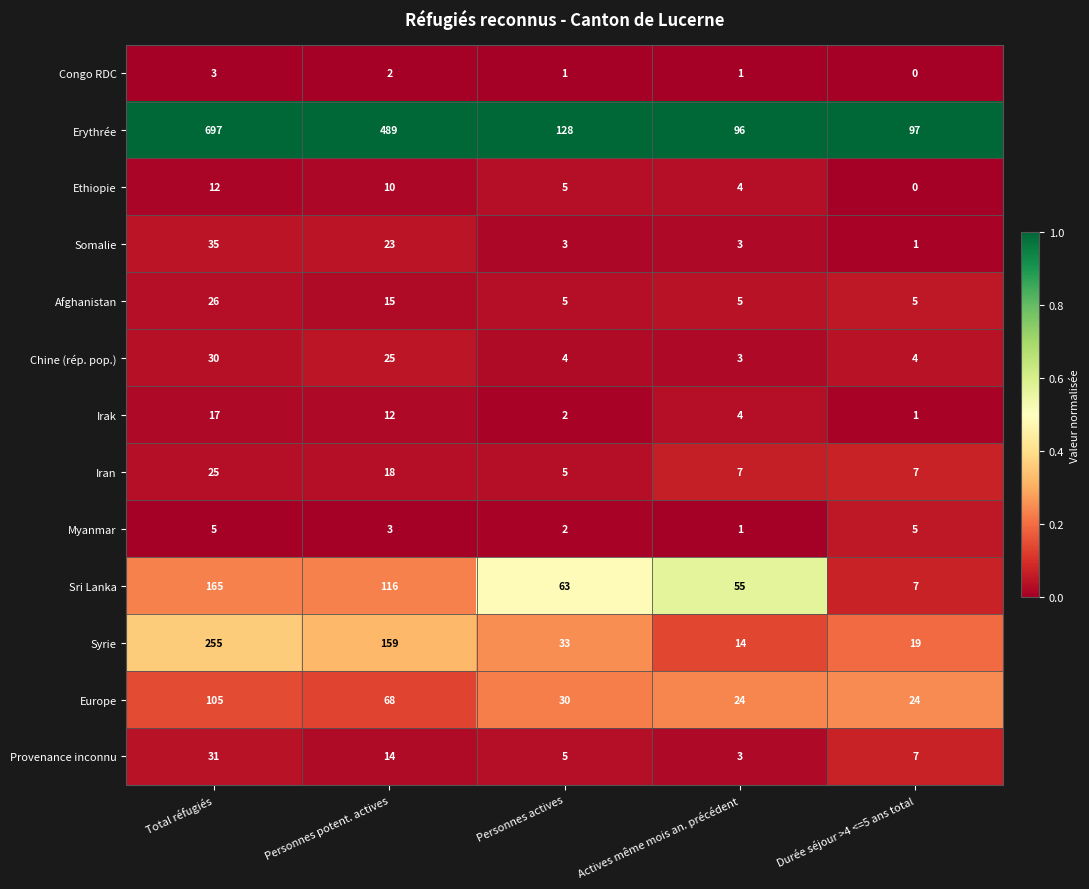

Is it true that Myanmar equals 1 at Personnes actives?

False